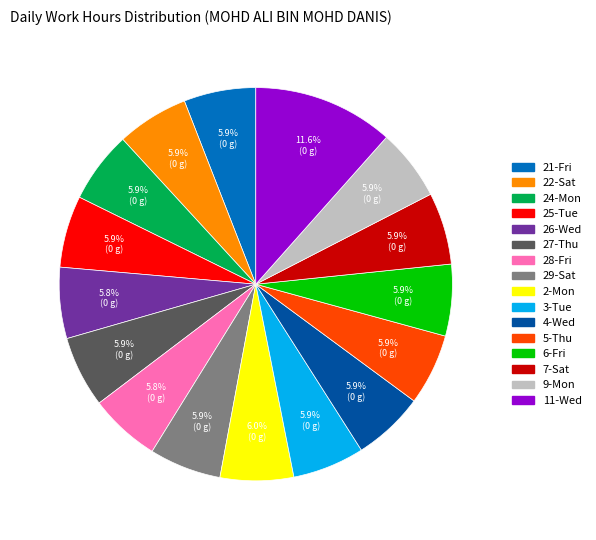

To the nearest percent, what is the average slice percentage?

6%